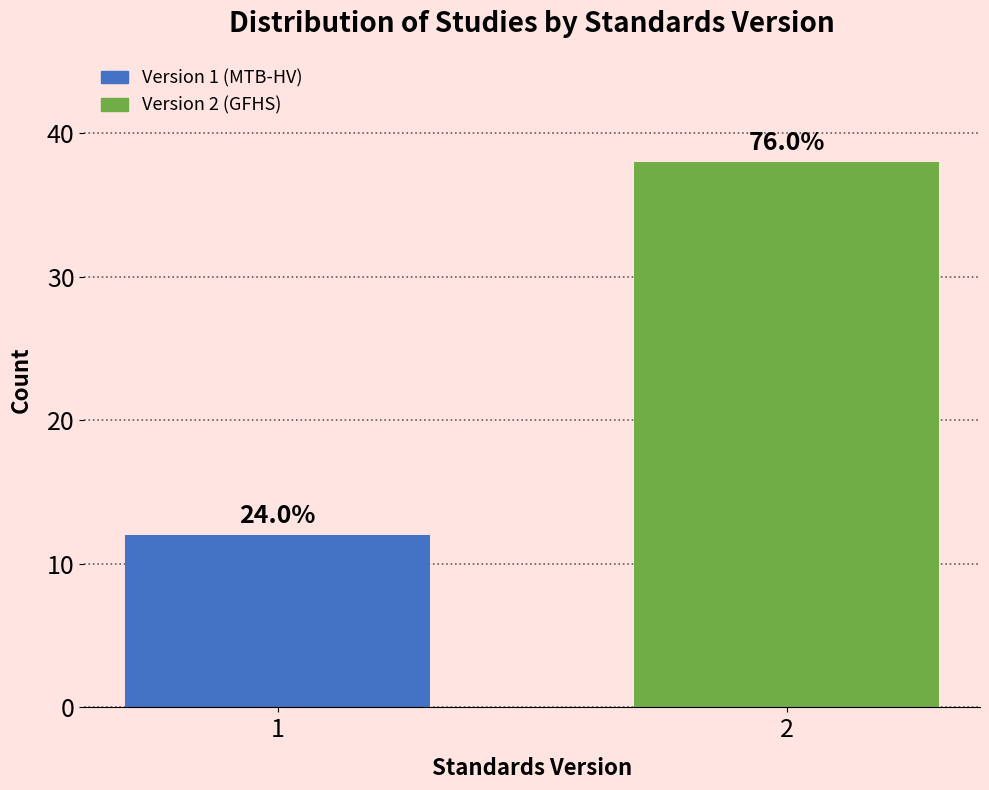

Are the bars horizontal?

No